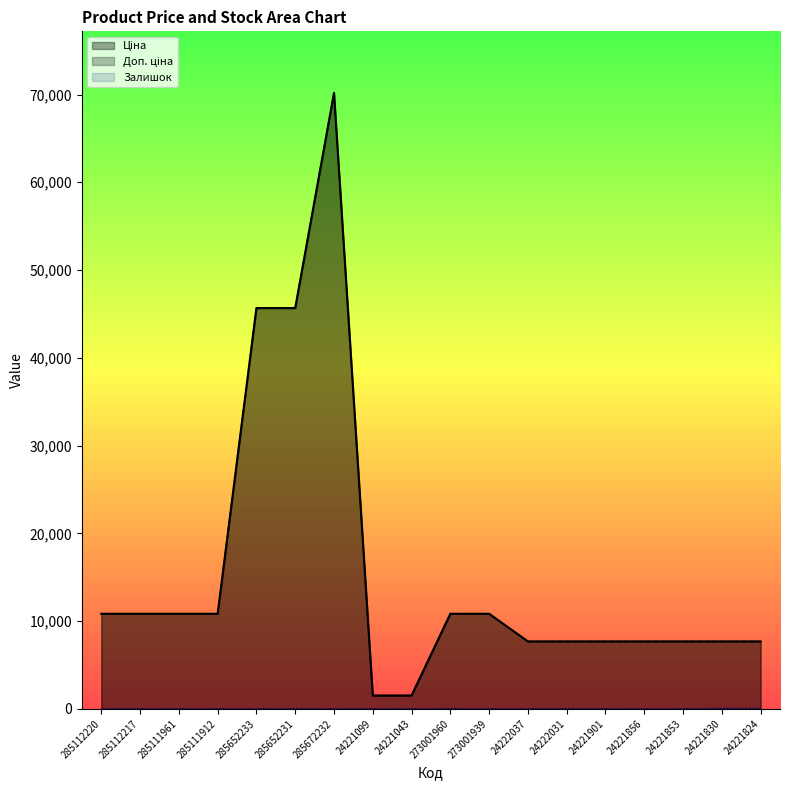

What is the value of the Залишок point at the 1st from the left?

17.0